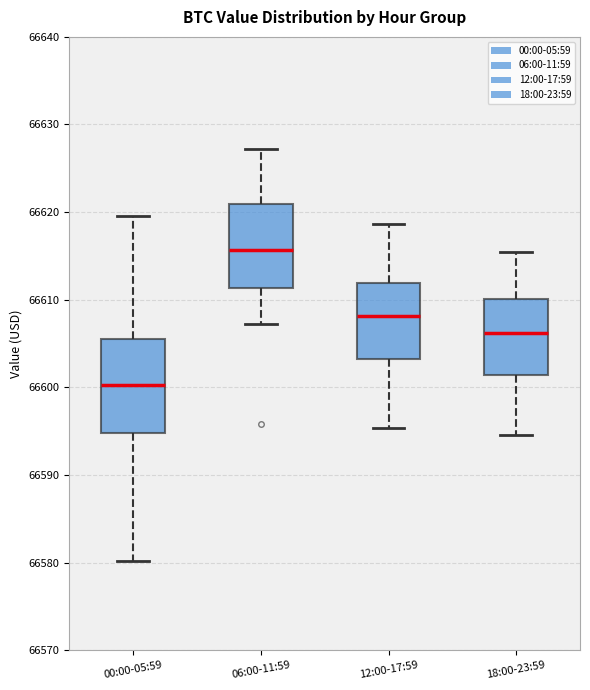

Where does the median line of the box for 06:00-11:59 sit on the y-axis? The values are not printed on the chart, so give them approximately, as read against the axis.

66616